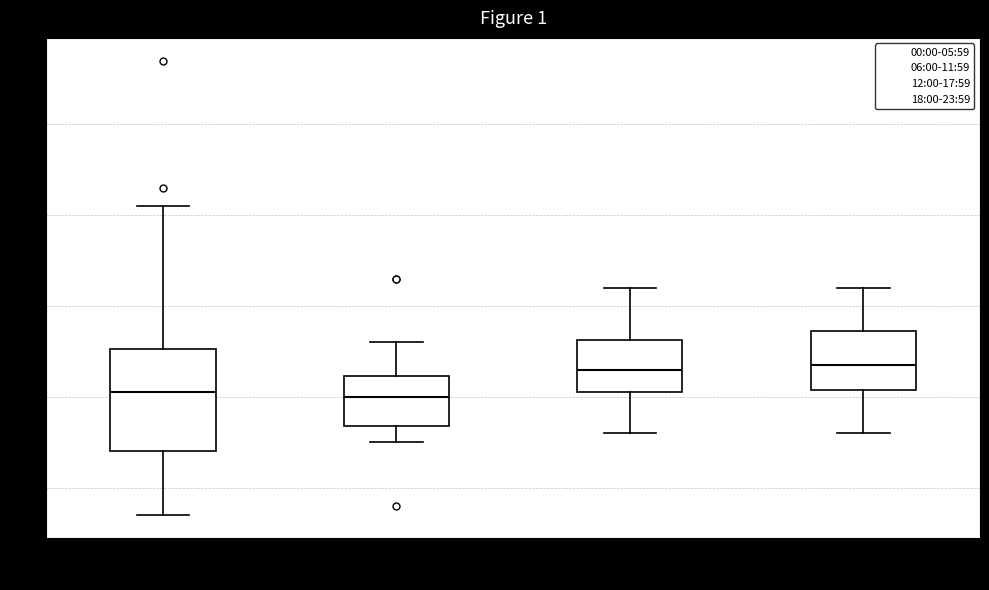

Reading left to right, read every box against the y-axis: the position of its median line, the range the box covers, and the ends of its whiskers. The values are not printed on the chart, so give them approximately, as read against the axis.

00:00-05:59: median 5.1, box 4.4 to 5.5, whiskers 3.7 to 7.1
06:00-11:59: median 5.0, box 4.7 to 5.2, whiskers 4.5 to 5.6
12:00-17:59: median 5.3, box 5.1 to 5.6, whiskers 4.6 to 6.2
18:00-23:59: median 5.4, box 5.1 to 5.7, whiskers 4.6 to 6.2